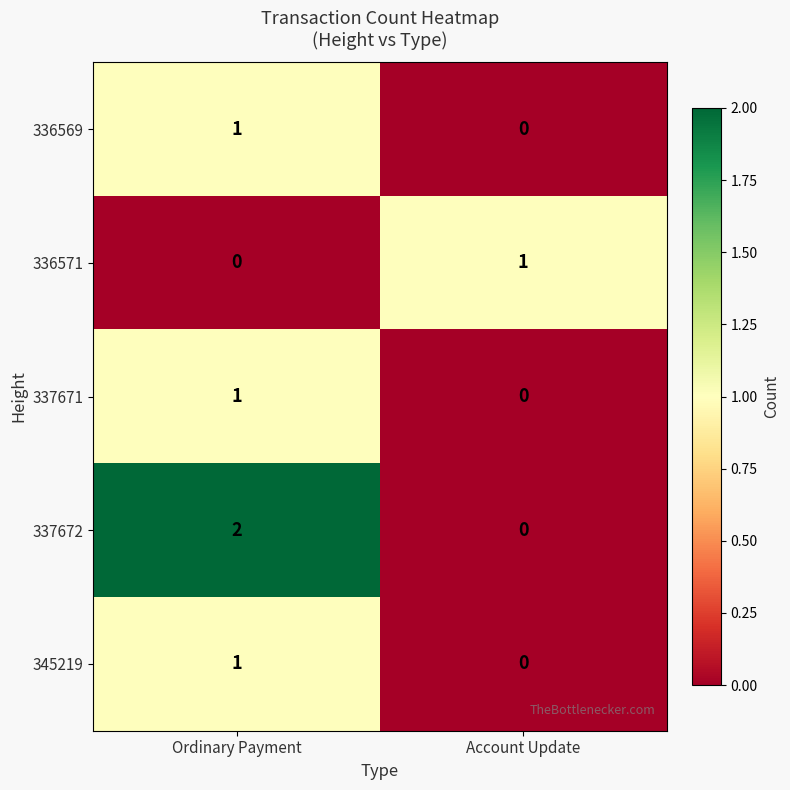

Count the number of categories in the chart.

2